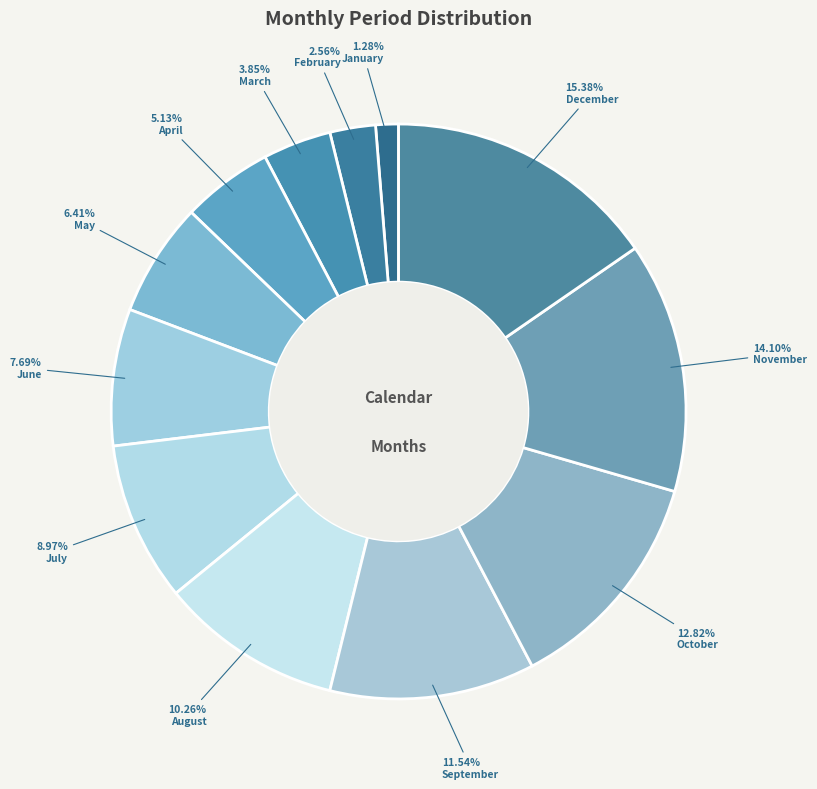

What portion of the pie excludes November?

85.9%